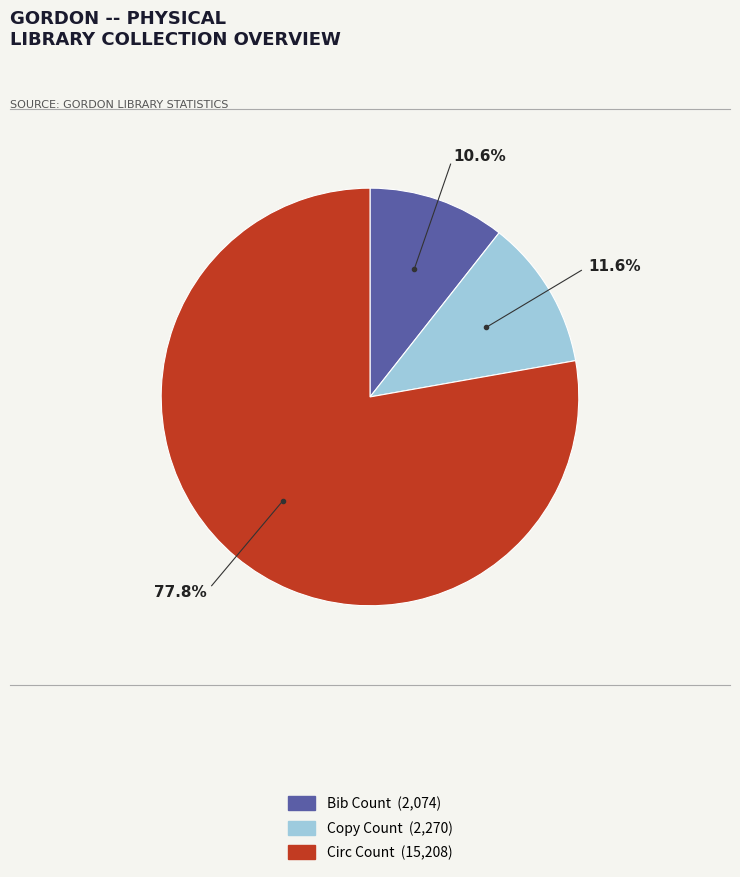

Which slice is the smallest?

Bib Count